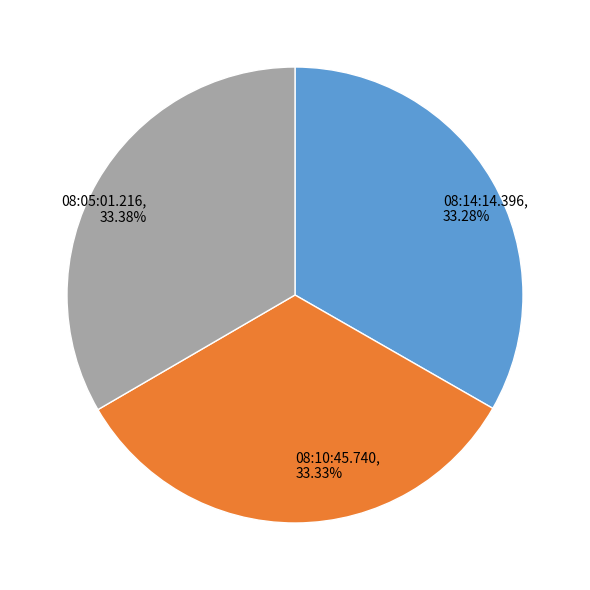

Count the number of slices in the pie.

3